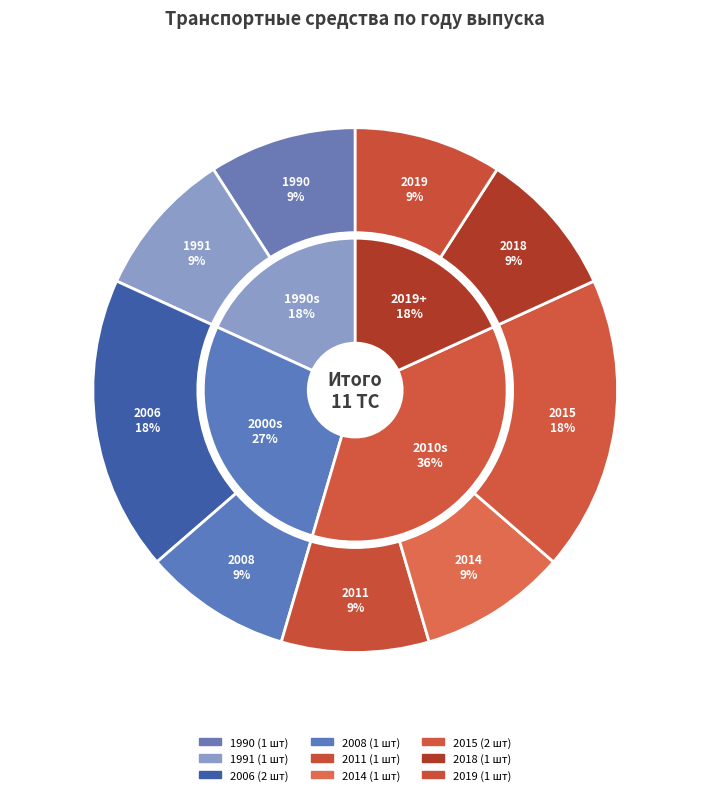

What is the total percentage of 2019 and 2006-2008?

36.4%